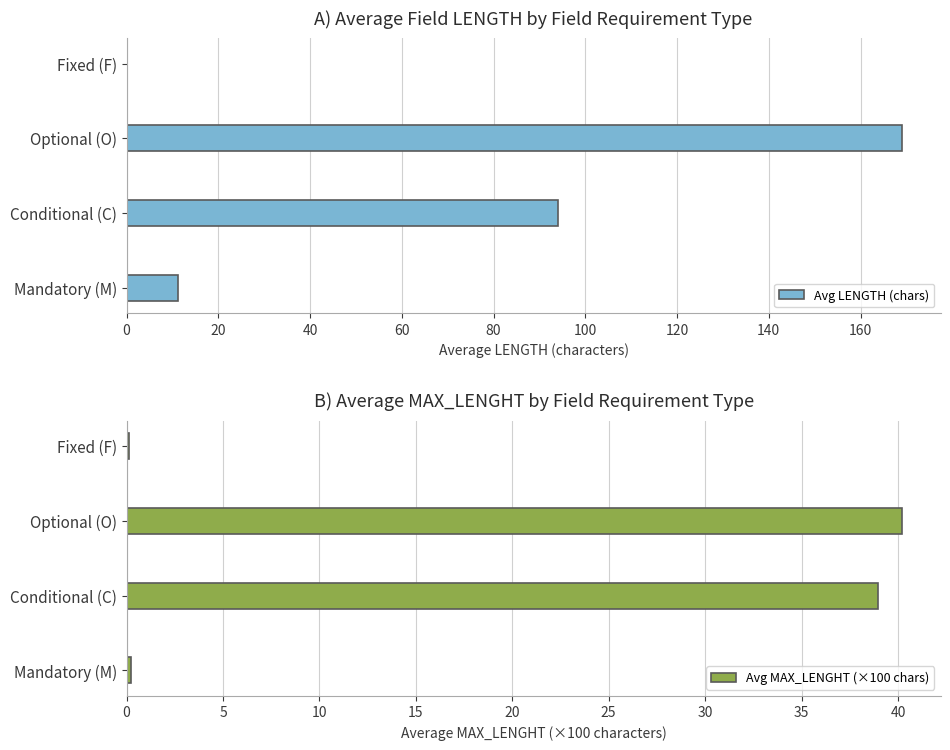

The Avg LENGTH (chars) series shows 0.0 at Fixed (F). True or false?

True